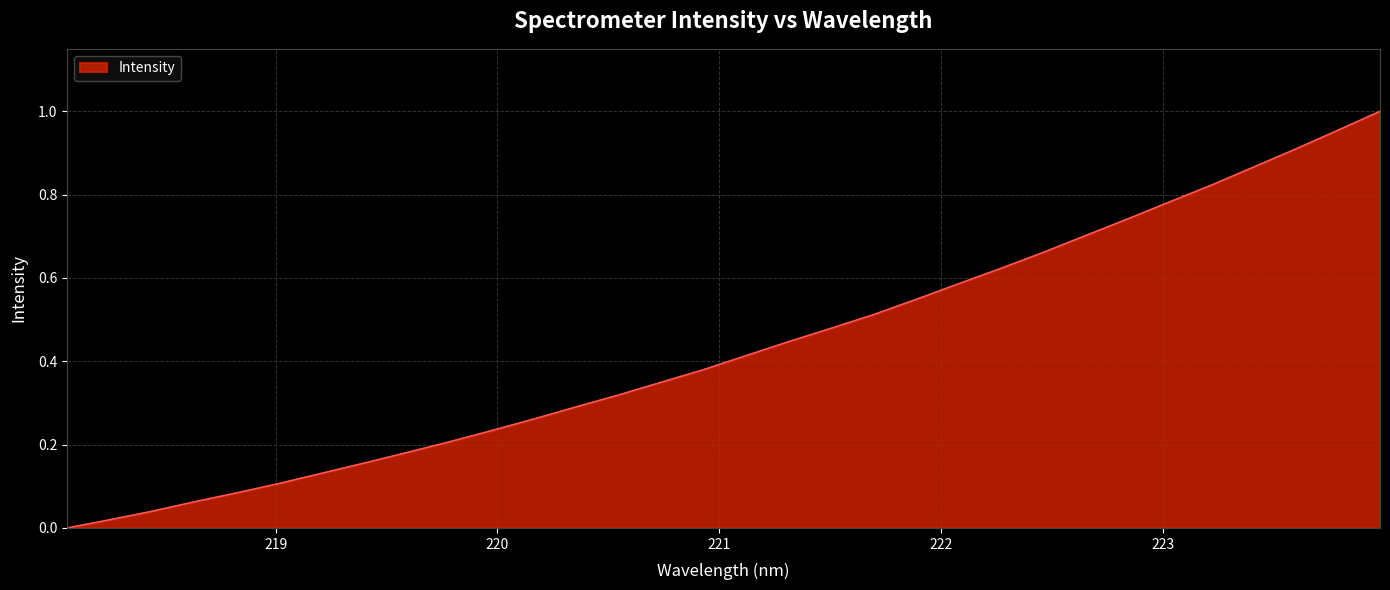

Rank the categories by value from lowest to highest.

218.0596, 218.2508, 218.442, 218.6332, 218.8244, 219.0156, 219.2067, 219.3979, 219.589, 219.7801, 219.9712, 220.1623, 220.3533, 220.5444, 220.7354, 220.9264, 221.1174, 221.3083, 221.4993, 221.6902, 221.8812, 222.0721, 222.263, 222.4538, 222.6447, 222.8355, 223.0264, 223.2172, 223.408, 223.5987, 223.7895, 223.9802